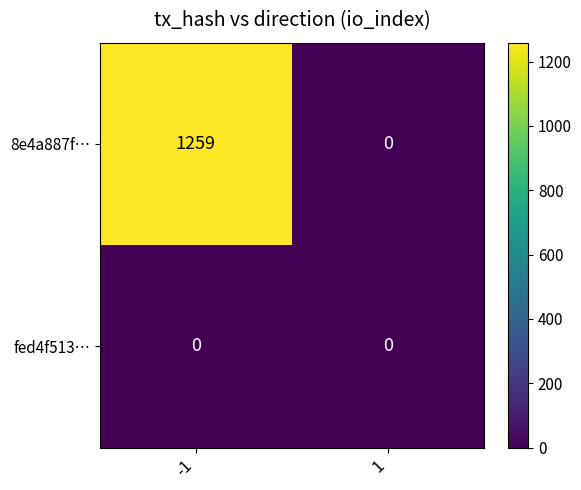

List the series in order of their peak value, highest first.

8e4a887f…, fed4f513…